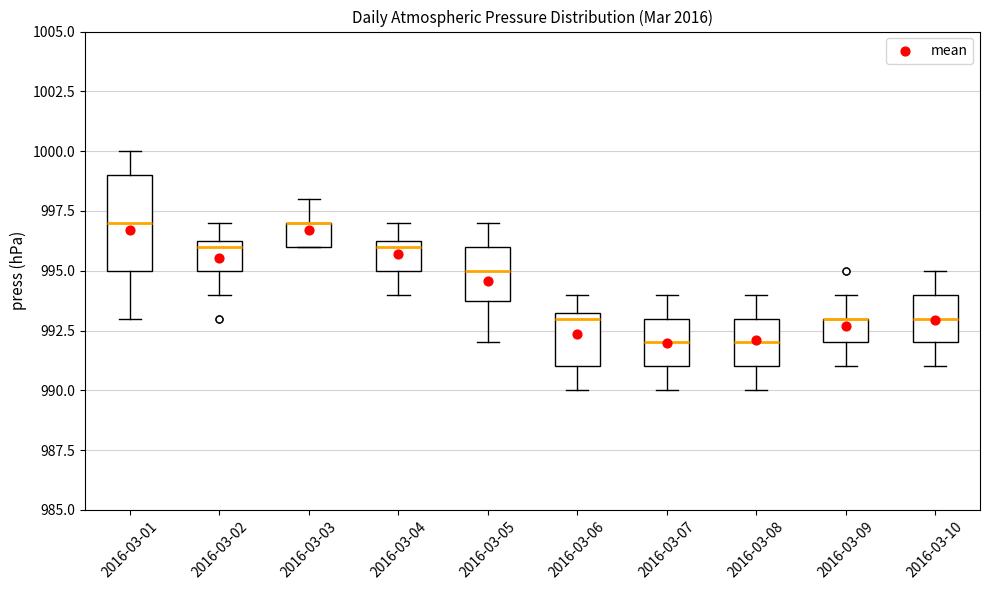

Reading left to right, read every box against the y-axis: the position of its median line, the range the box covers, and the ends of its whiskers. The values are not printed on the chart, so give them approximately, as read against the axis.

2016-03-01: median 997.0, box 995.0 to 999.0, whiskers 993.0 to 1000.0
2016-03-02: median 996.0, box 995.0 to 996.5, whiskers 994.0 to 997.0
2016-03-03: median 997.0 (drawn on the box's upper edge), box 996.0 to 997.0, whiskers 996.0 to 998.0
2016-03-04: median 996.0, box 995.0 to 996.5, whiskers 994.0 to 997.0
2016-03-05: median 995.0, box 994.0 to 996.0, whiskers 992.0 to 997.0
2016-03-06: median 993.0, box 991.0 to 993.5, whiskers 990.0 to 994.0
2016-03-07: median 992.0, box 991.0 to 993.0, whiskers 990.0 to 994.0
2016-03-08: median 992.0, box 991.0 to 993.0, whiskers 990.0 to 994.0
2016-03-09: median 993.0 (drawn on the box's upper edge), box 992.0 to 993.0, whiskers 991.0 to 994.0
2016-03-10: median 993.0, box 992.0 to 994.0, whiskers 991.0 to 995.0